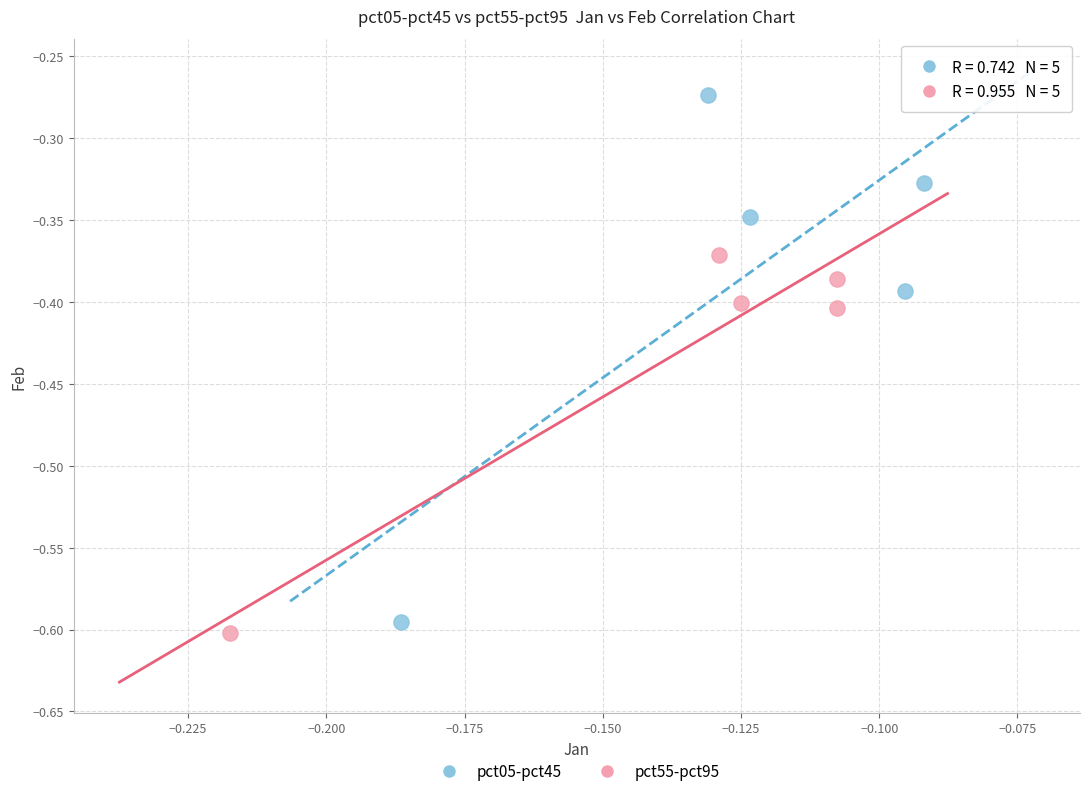

Which series contains the lowest Y value?

pct55-pct95